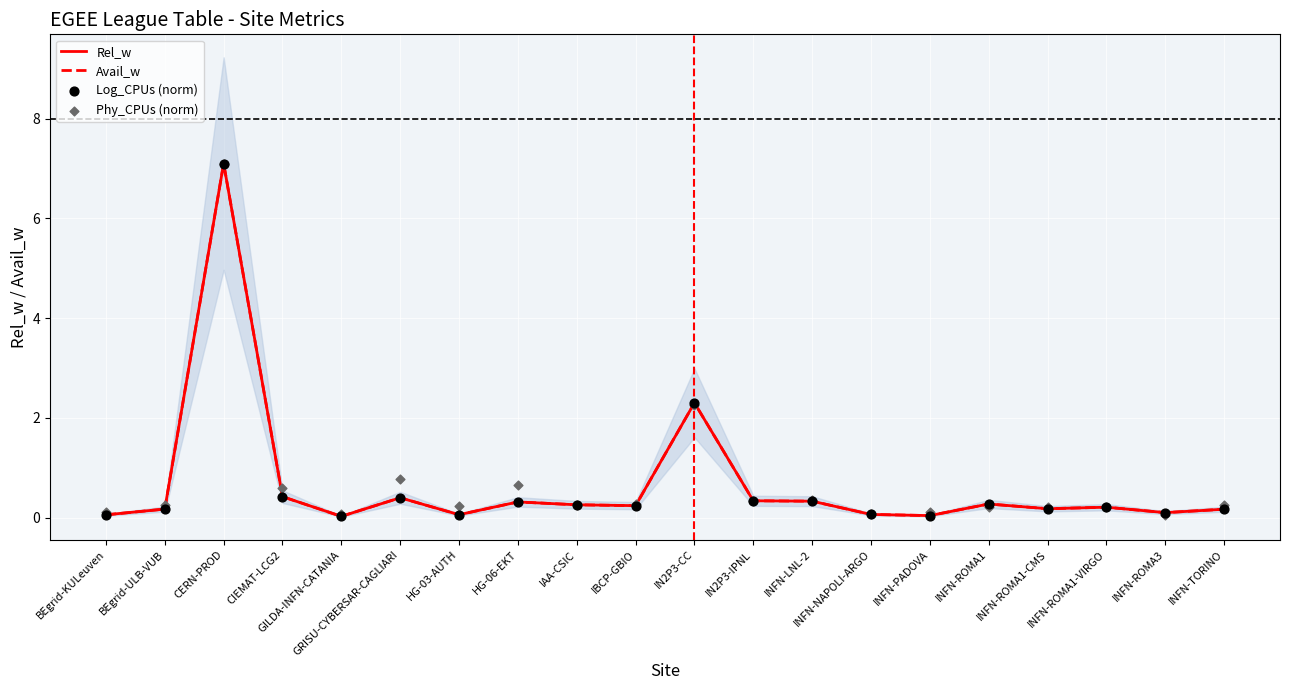

At which category is the sum across all series the highest?

CERN-PROD